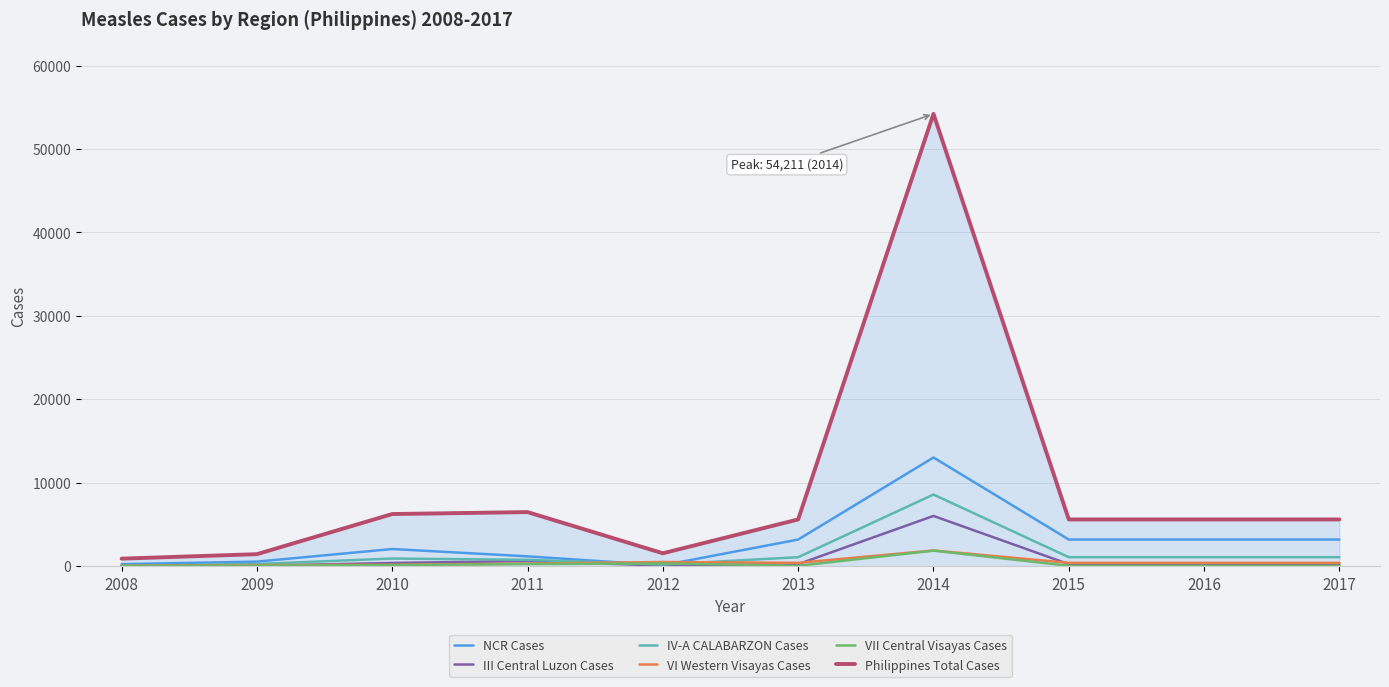

What is the highest value of the IV-A CALABARZON Cases series?

8579